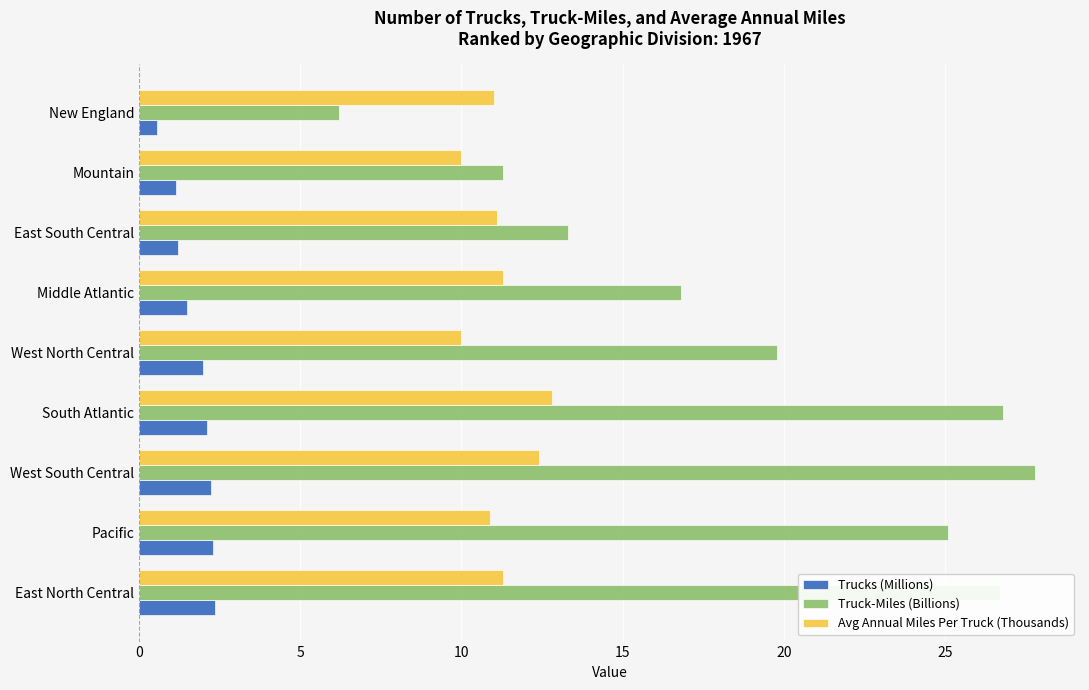

Is the value of Truck-Miles (Billions) at East North Central greater than the value of Trucks (Millions) at East South Central?

Yes